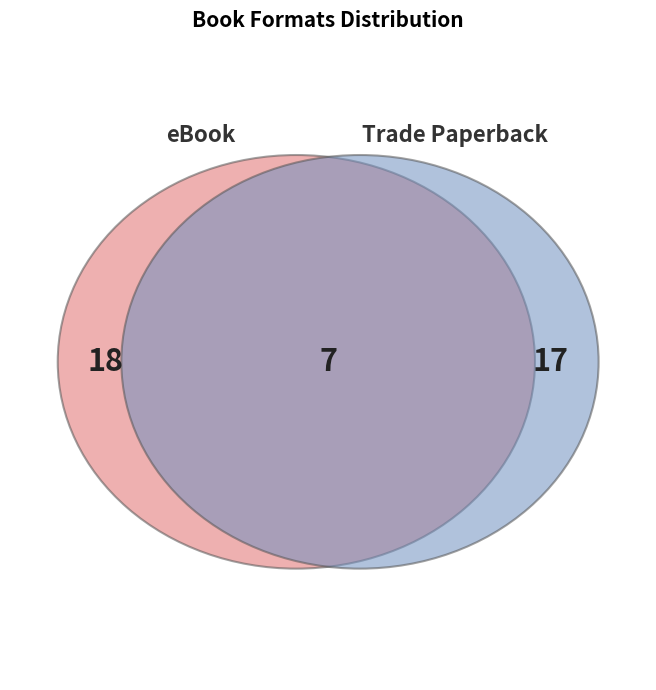

Does Trade Paperback represent more than half of the total?

No